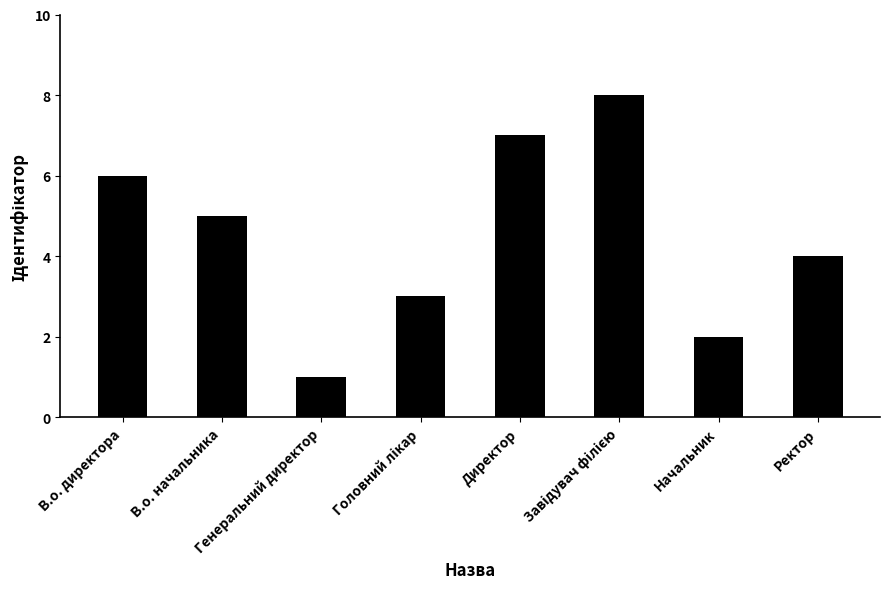

Is it true that the value at В.о. начальника is 2?

False